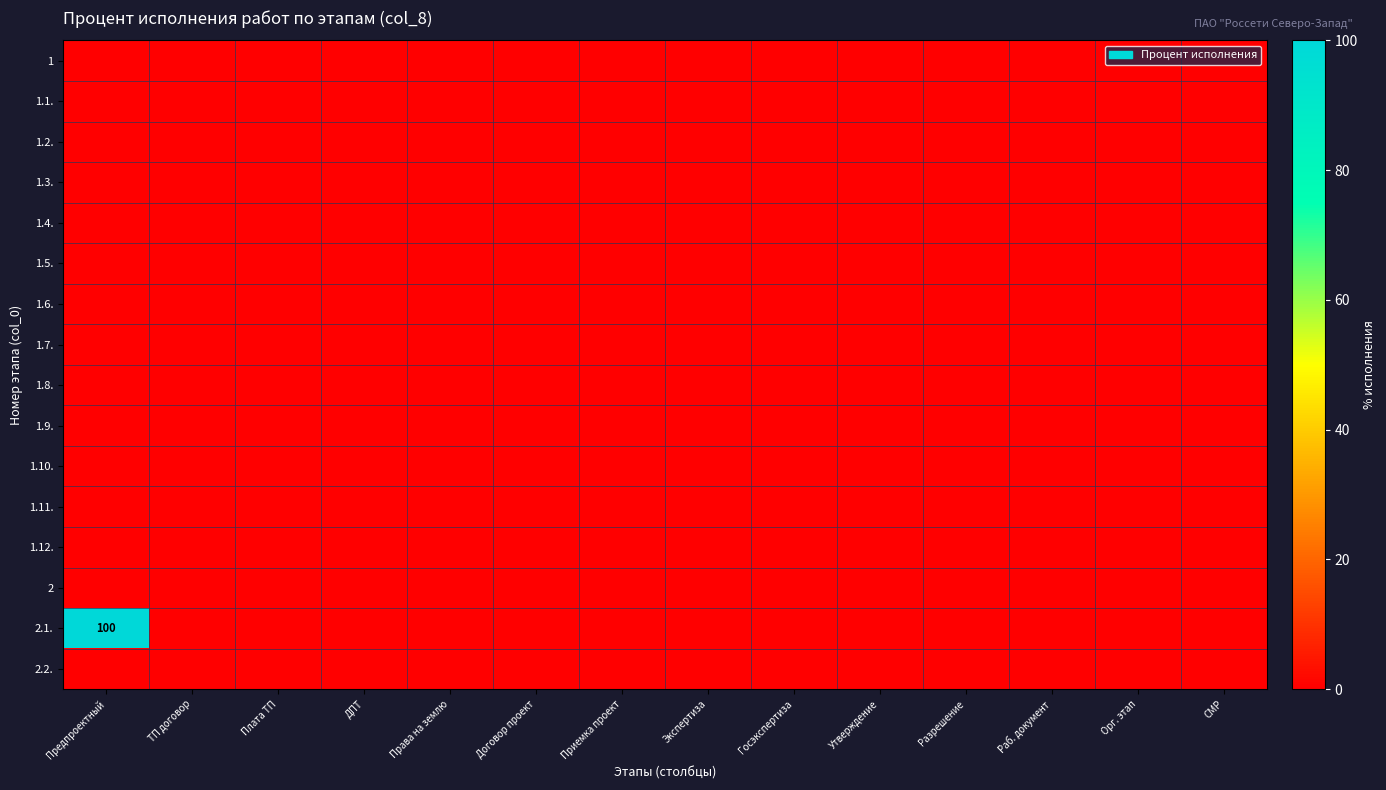

List the labels in order of 1.10. value, largest first.

Предпроектный, ТП договор, Плата ТП, ДПТ, Права на землю, Договор проект, Приемка проект, Экспертиза, Госэкспертиза, Утверждение, Разрешение, Раб. документ, Орг. этап, СМР